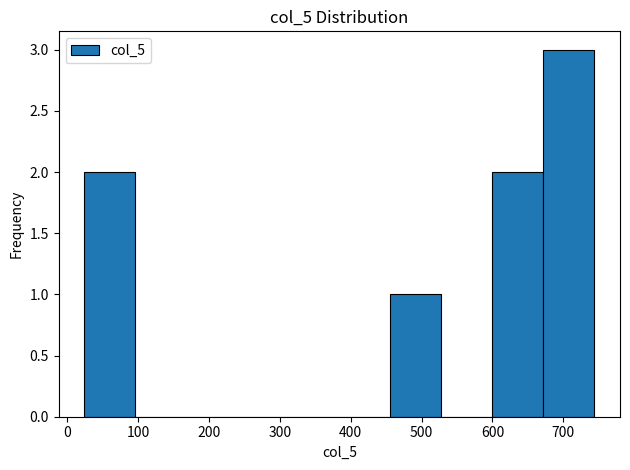

Which range on the x-axis has the tallest bar?

672 to 744